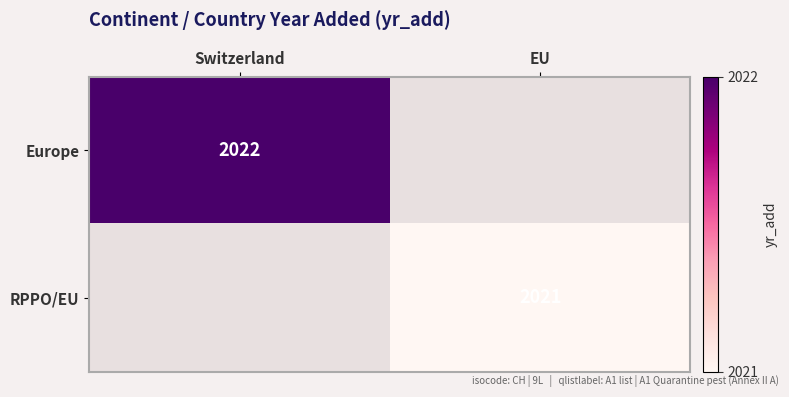

The value of RPPO/EU at EU is 2021. True or false?

True